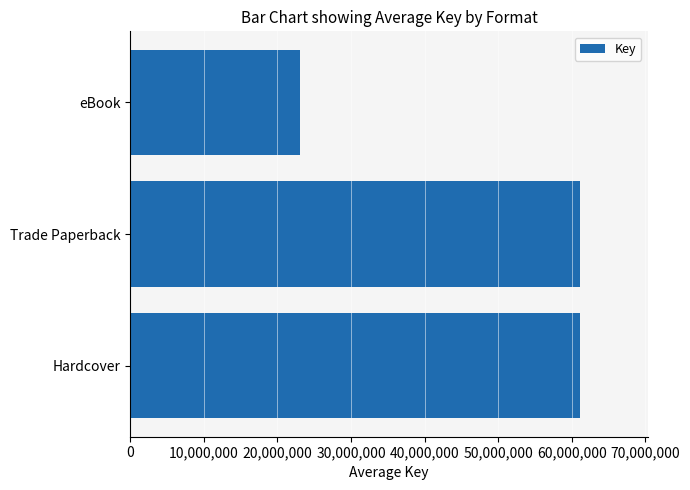

Read the value at Hardcover, to the nearest 50.

61157450